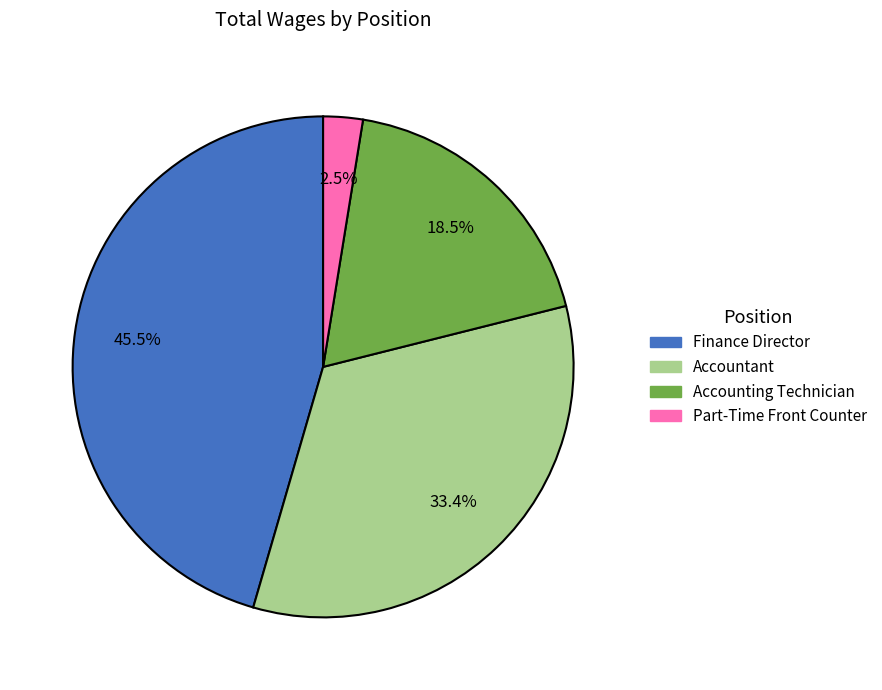

Is it true that Accounting Technician is 28% of the pie?

False